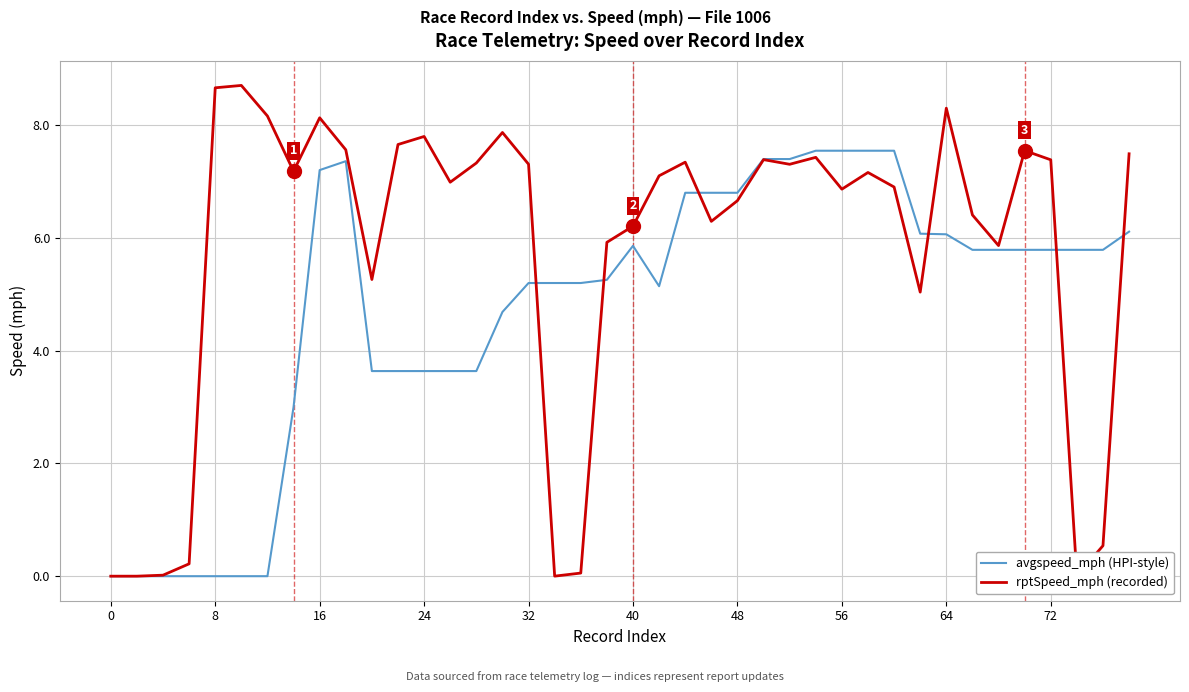

Rank the series by their average value, from highest to lowest.

rptSpeed_mph (recorded), avgspeed_mph (HPI-style)